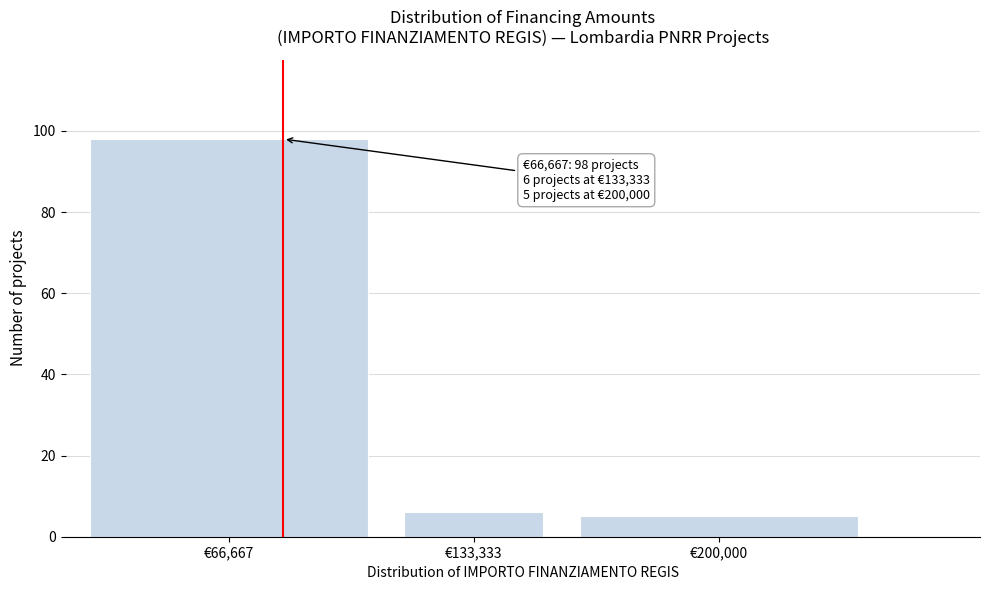

Reading left to right, extract all data points from this chart.

98	6	5